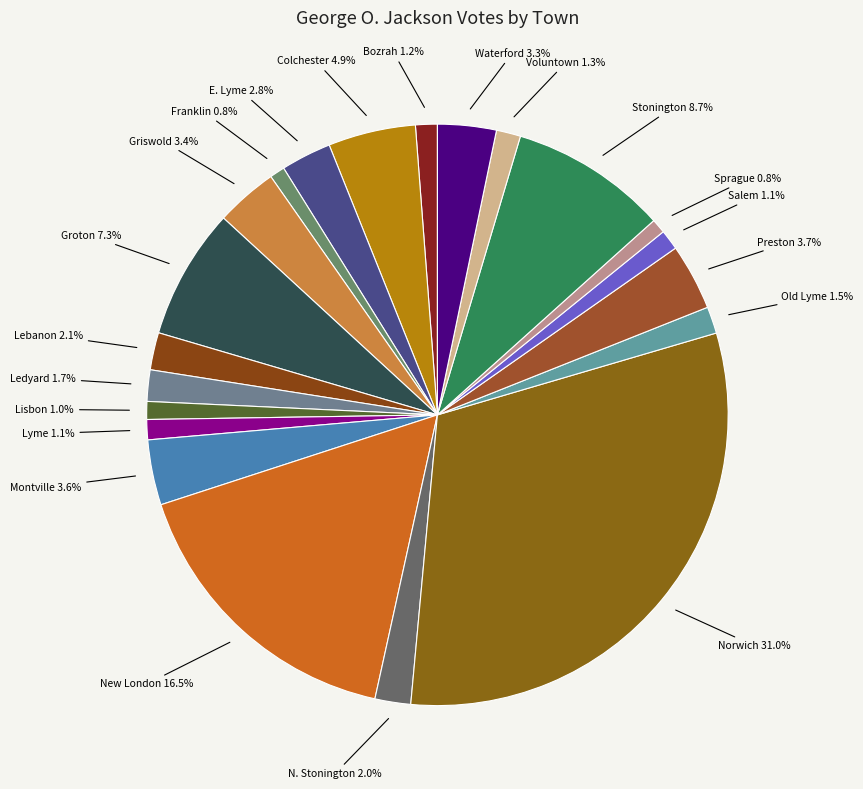

What portion of the pie excludes Sprague 0.8%?

99.2%